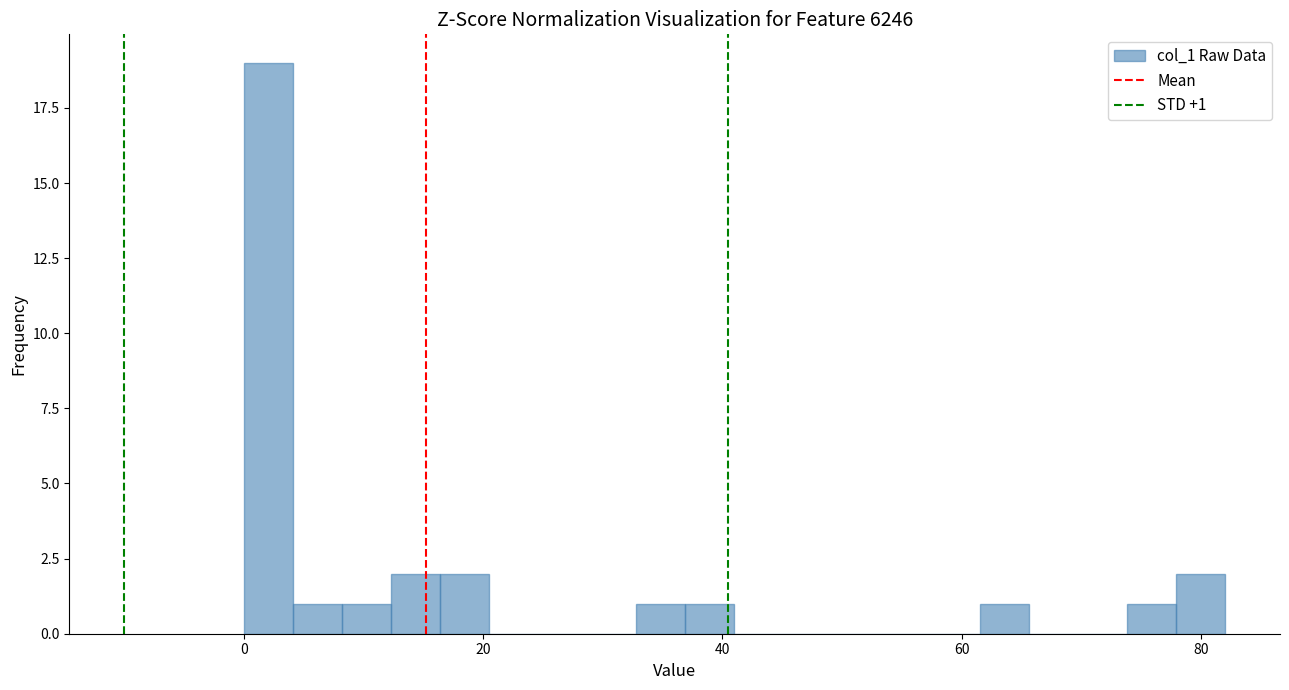

Around what value on the x-axis is the tallest bar? Give the approximate position of its centre, as read against the axis.

2